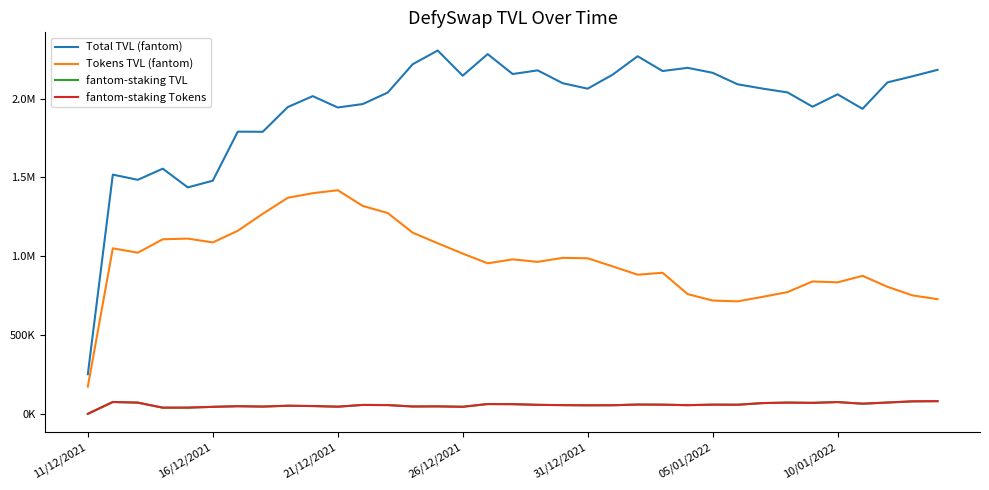

True or false: Total TVL (fantom) and fantom-staking Tokens cross at least once.

False